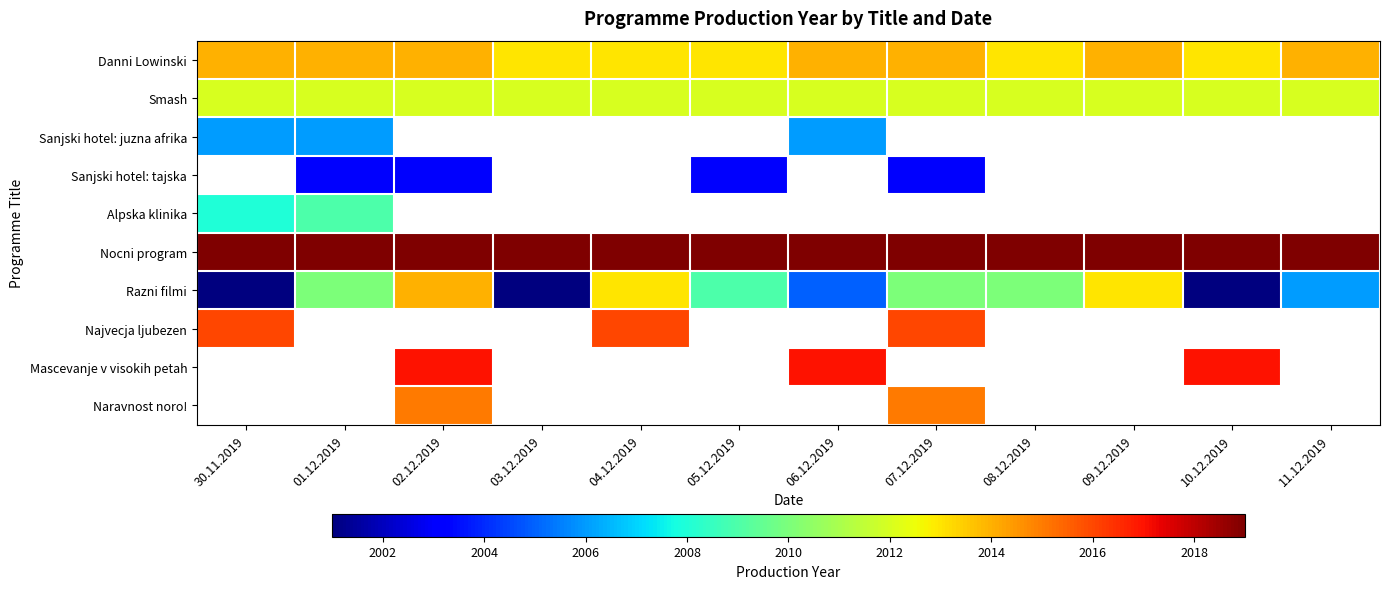

What is the sum of all Razni filmi values?

24093.0